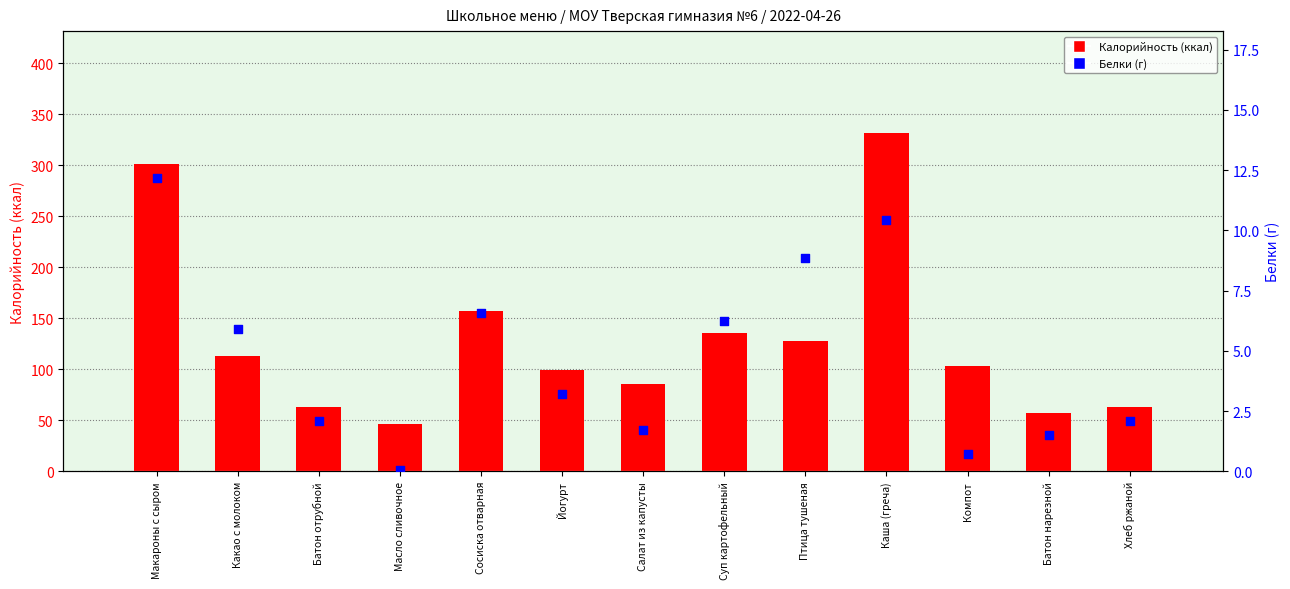

What are all the series names shown in the legend?

Калорийность, Белки